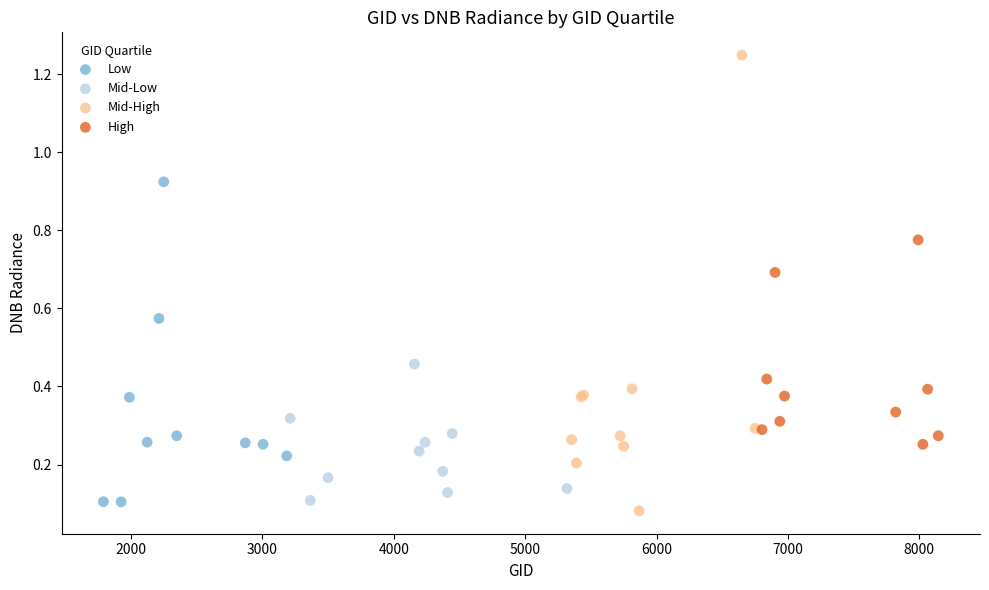

Which series has the largest Y range (max minus min)?

Mid-High